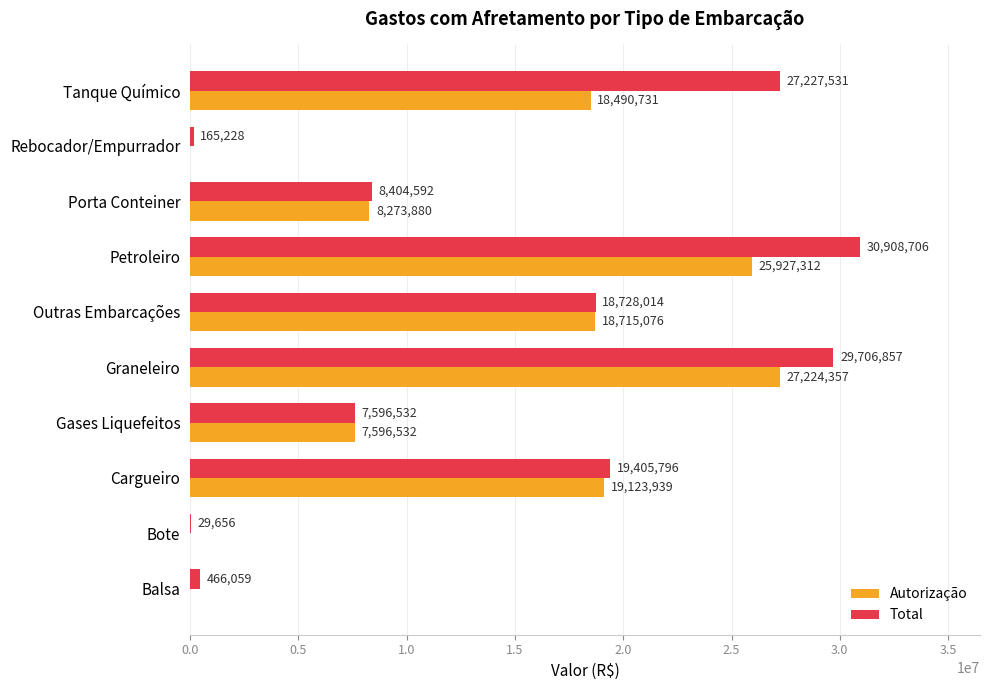

At which category is the sum across all series the highest?

Graneleiro